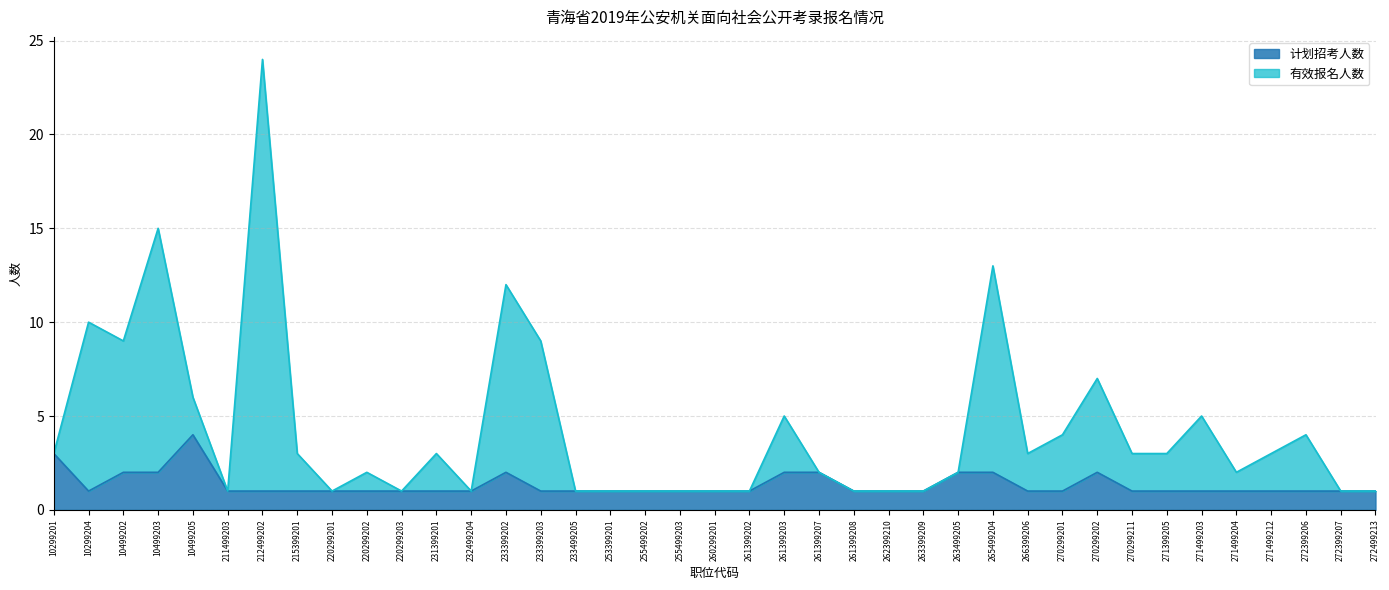

What is the value of the 计划招考人数 point at the 9th from the left?

1